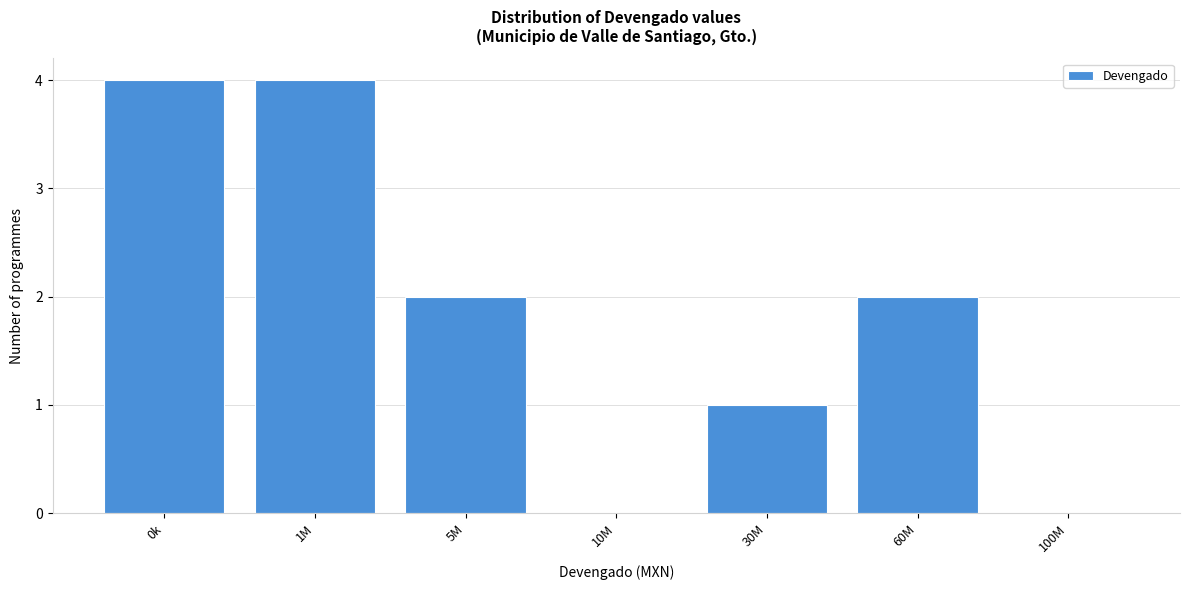

Reading left to right, what are all the values shown in this chart?

0k=4	1M=4	5M=2	10M=0	30M=1	60M=2	100M=0